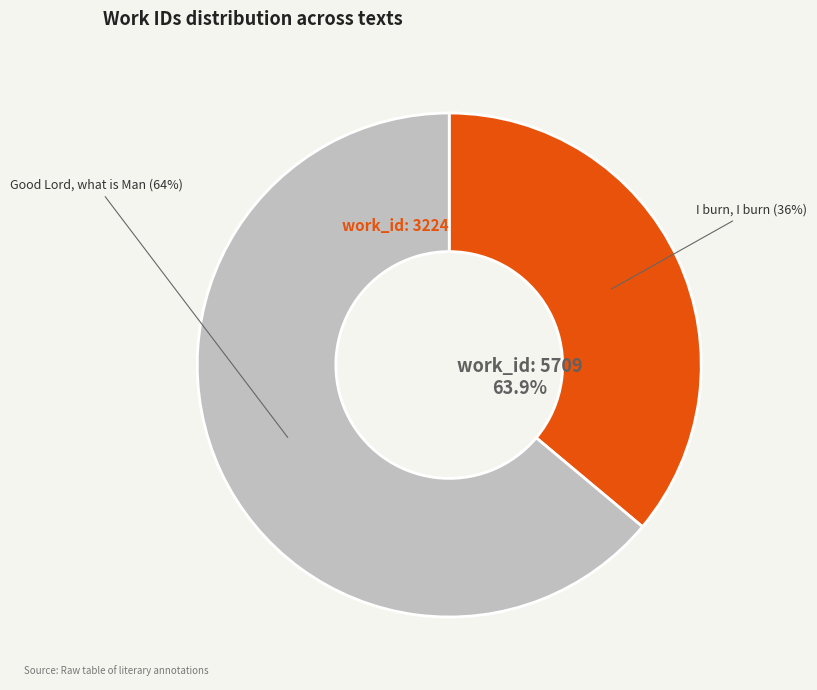

What is the total percentage of Good Lord, what is Man (work_id: 5709) and I burn, I burn (work_id: 3224)?

100.0%